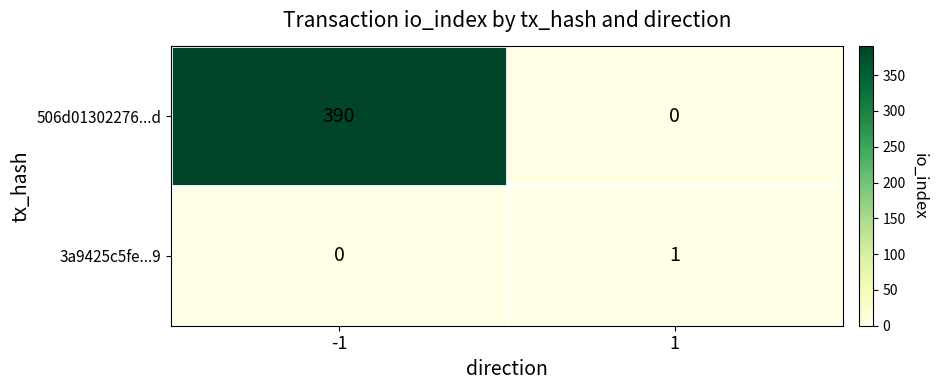

Which series has the largest total across all categories?

506d01302276...d